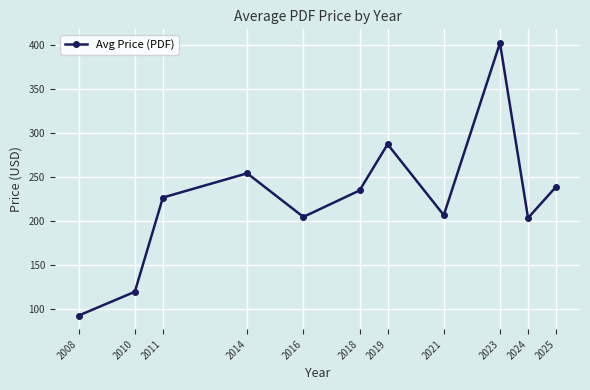

What is the greatest value displayed?

402.5